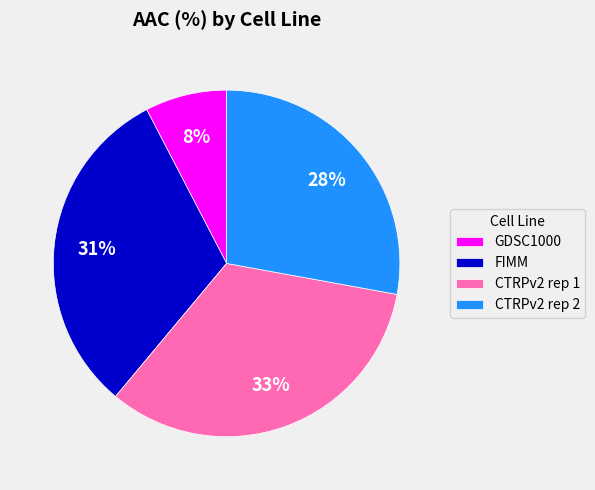

Between CTRPv2 rep 2 and FIMM, which is larger?

FIMM